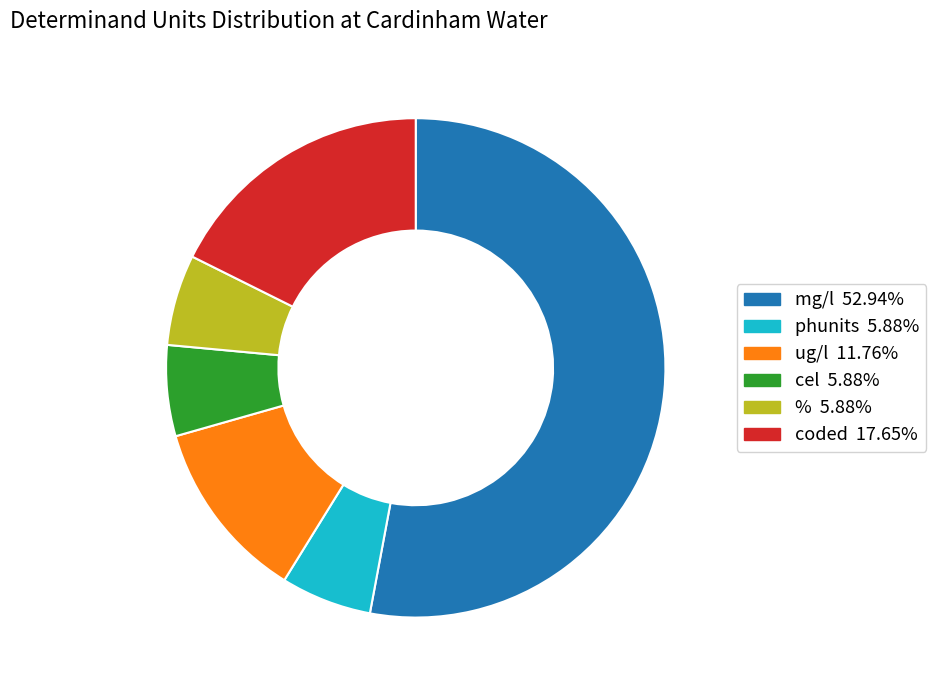

Is it true that mg/l is 53% of the pie?

True